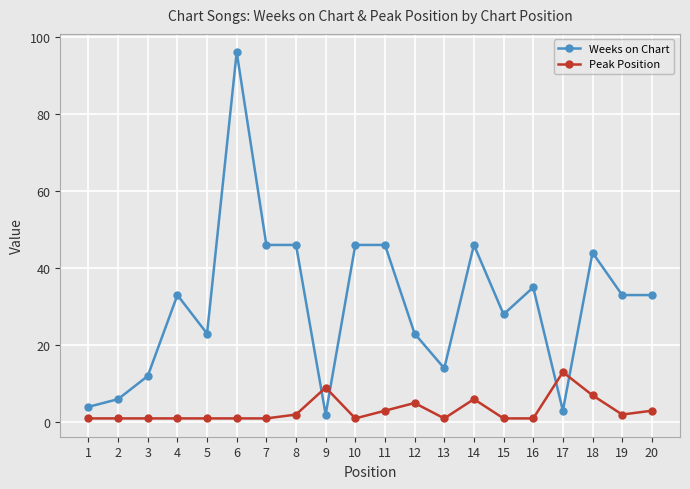

Reading left to right, what are all the values shown in this chart?

Weeks on Chart: 4	6	12	33	23	96	46	46	2	46	46	23	14	46	28	35	3	44	33	33
Peak Position: 1	1	1	1	1	1	1	2	9	1	3	5	1	6	1	1	13	7	2	3